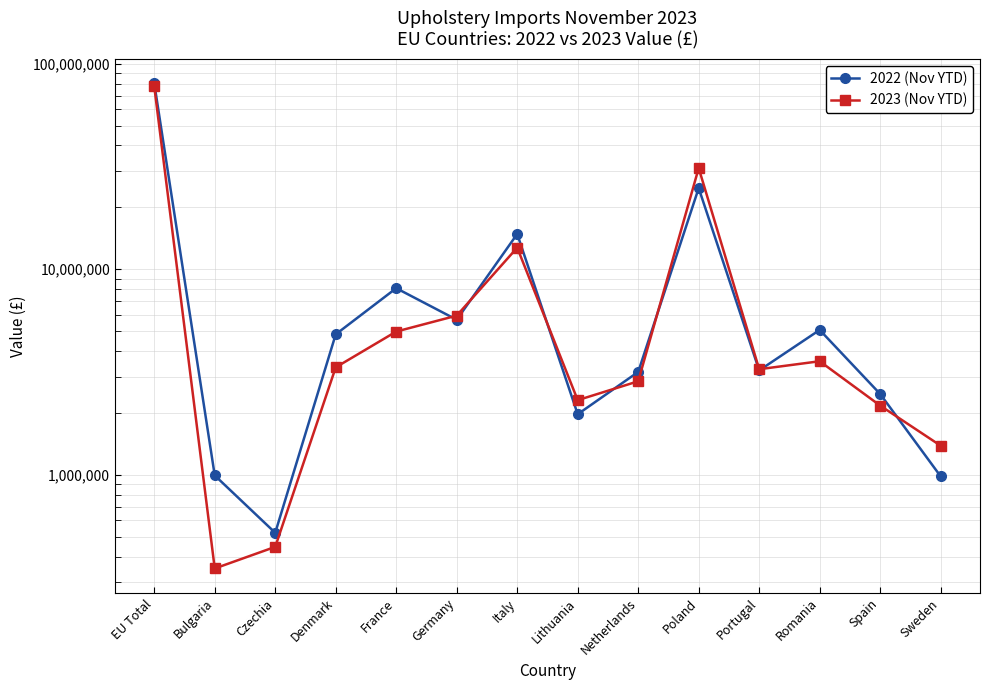

The 2022 (Nov YTD) series shows 21514968 at Italy. True or false?

False